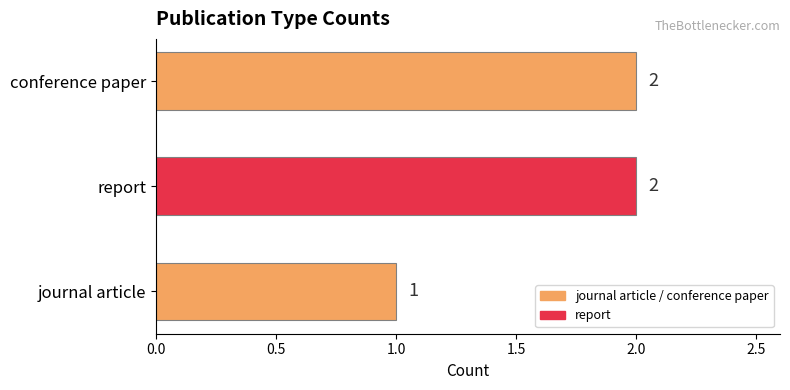

The value at conference paper is 2. True or false?

True